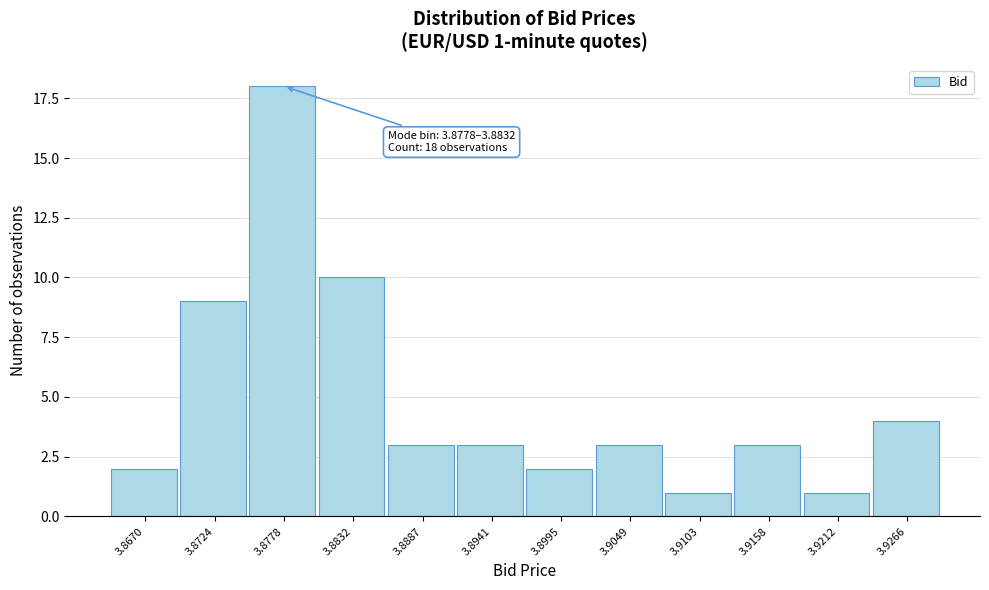

Reading left to right, transcribe all the data shown in this chart.

2	9	18	10	3	3	2	3	1	3	1	4